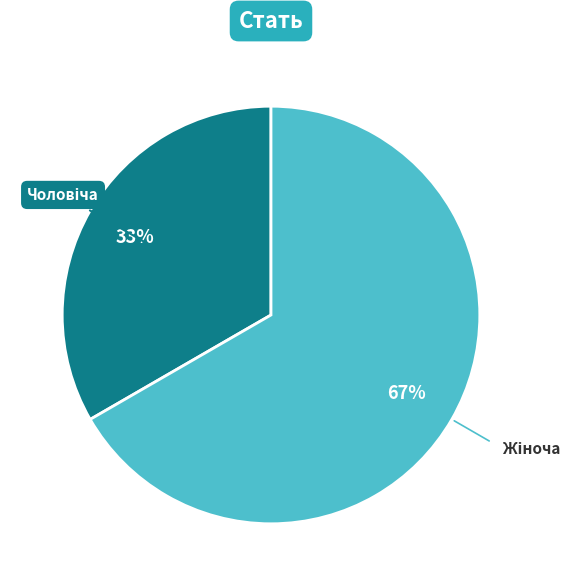

To the nearest percent, what is the average slice percentage?

50%